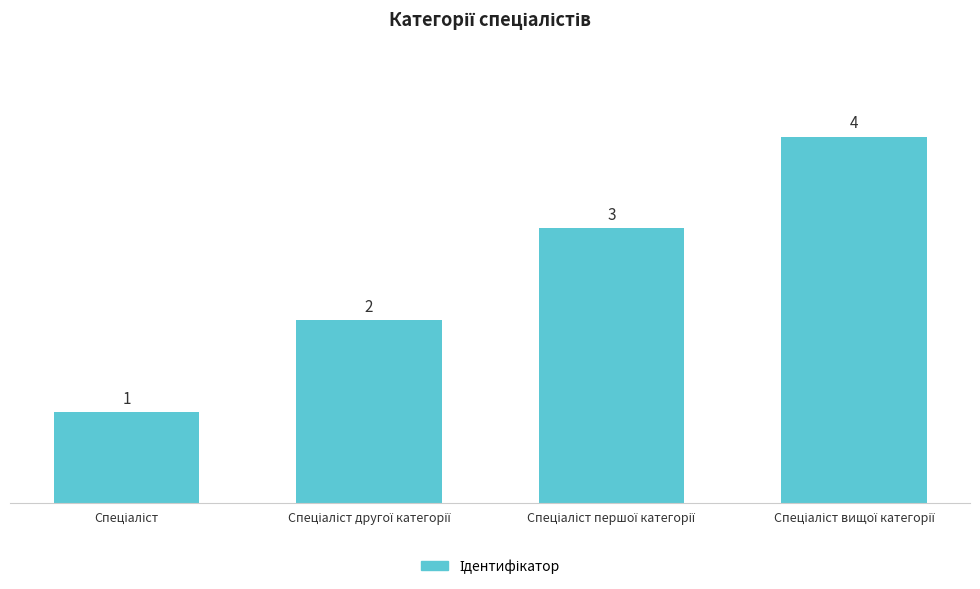

What is the difference between the maximum and minimum values?

3